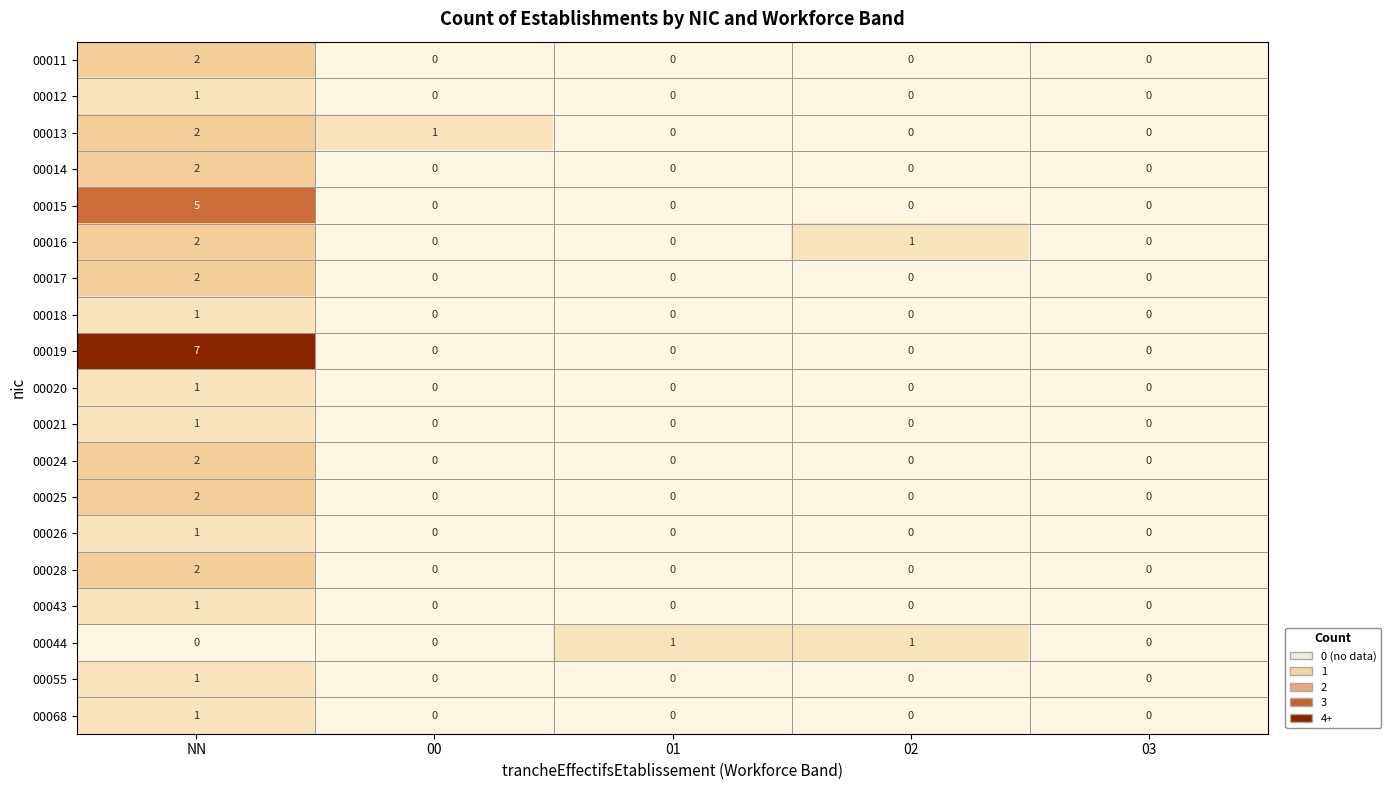

Which series has the largest total across all categories?

00019